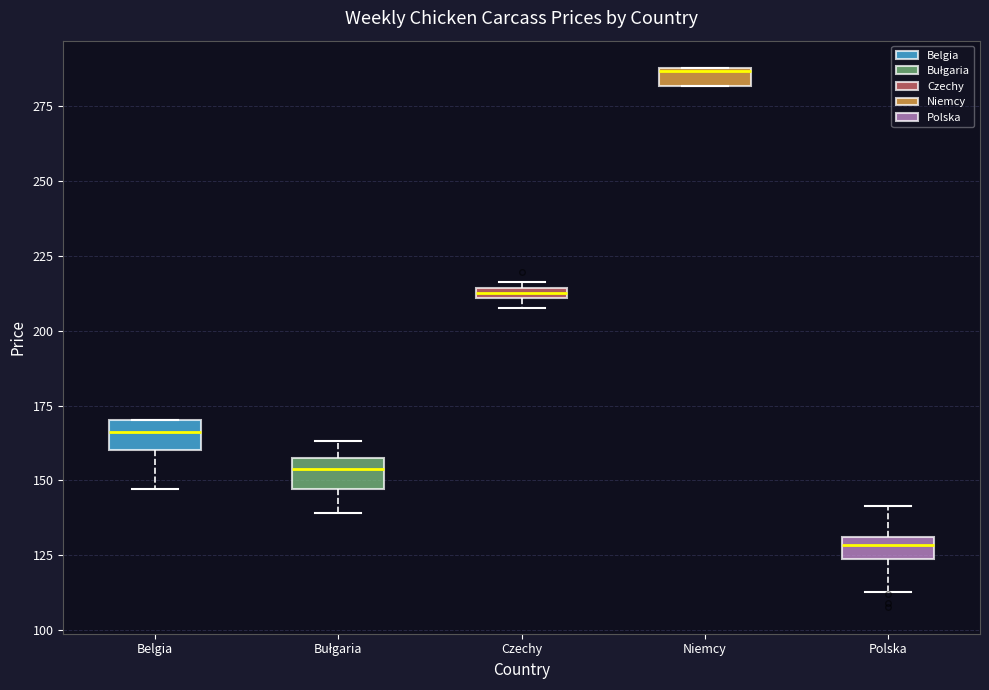

Where does the median line of the box for Belgia sit on the y-axis? The values are not printed on the chart, so give them approximately, as read against the axis.

165